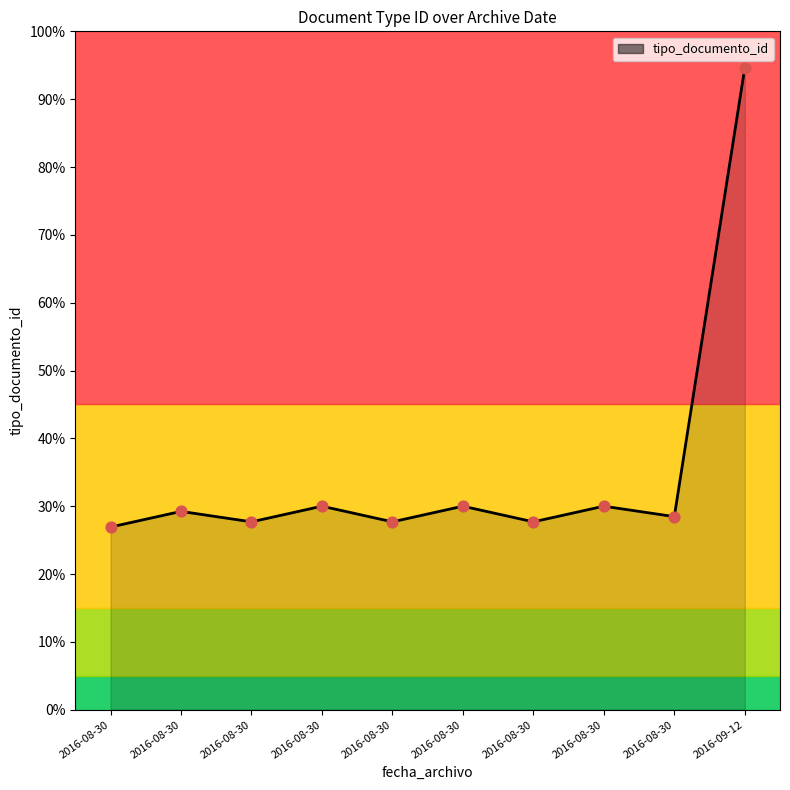

What is the total value across all series at 2016-08-30?

53.8